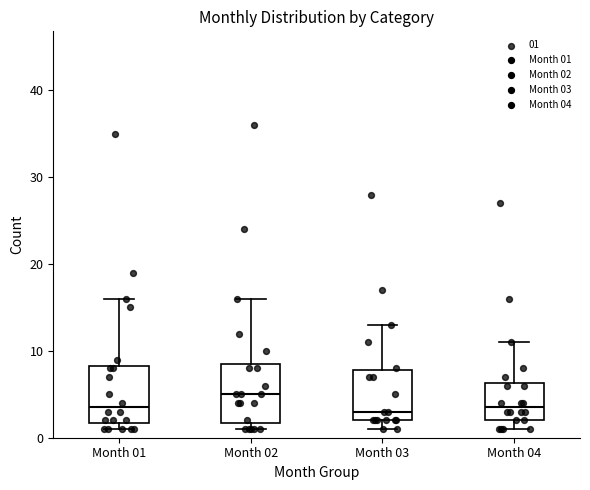

Which box's median line is the highest?

Month 02